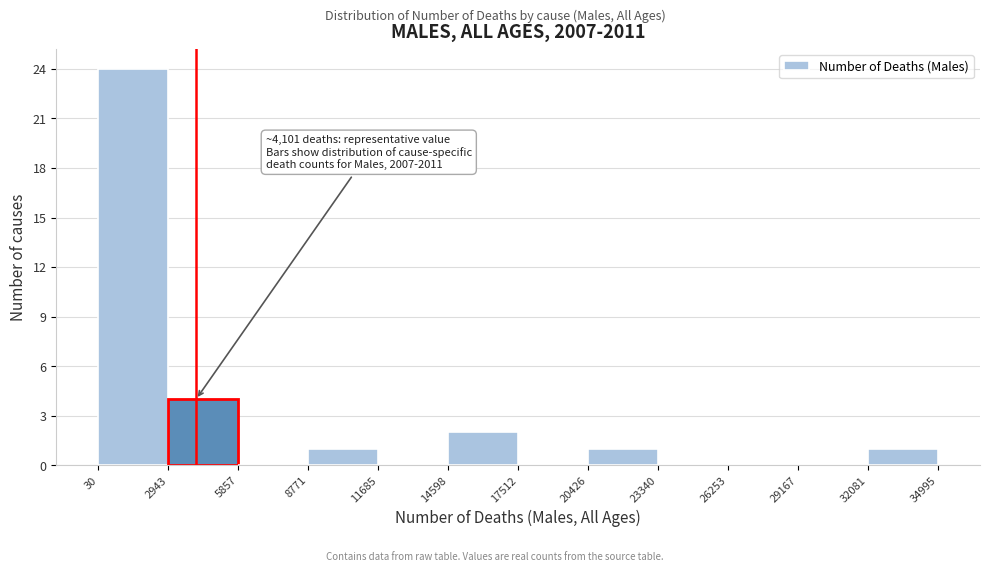

Over which range of the x-axis is the bar tallest?

30 to 2943